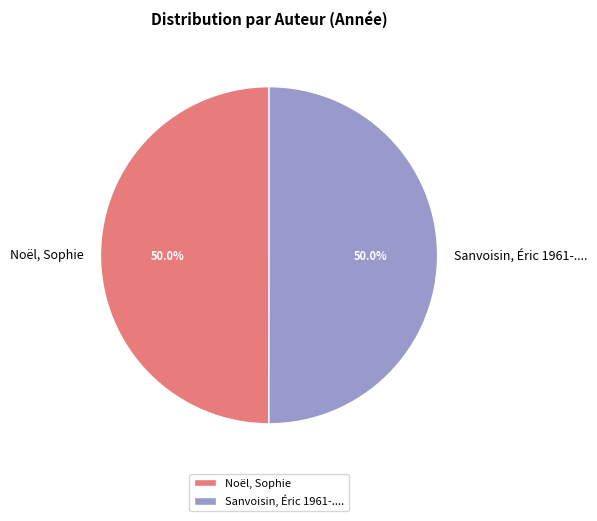

Do Noël, Sophie and Sanvoisin, Éric 1961-.... together represent more than half of the pie?

Yes